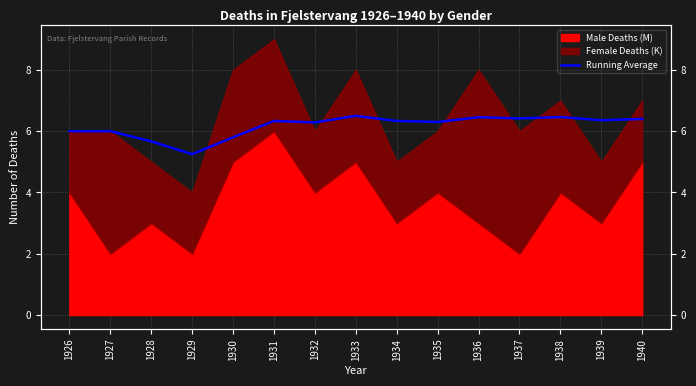

Rank the categories by value from highest to lowest.

1933, 1938, 1936, 1937, 1940, 1939, 1931, 1934, 1935, 1932, 1926, 1927, 1930, 1928, 1929